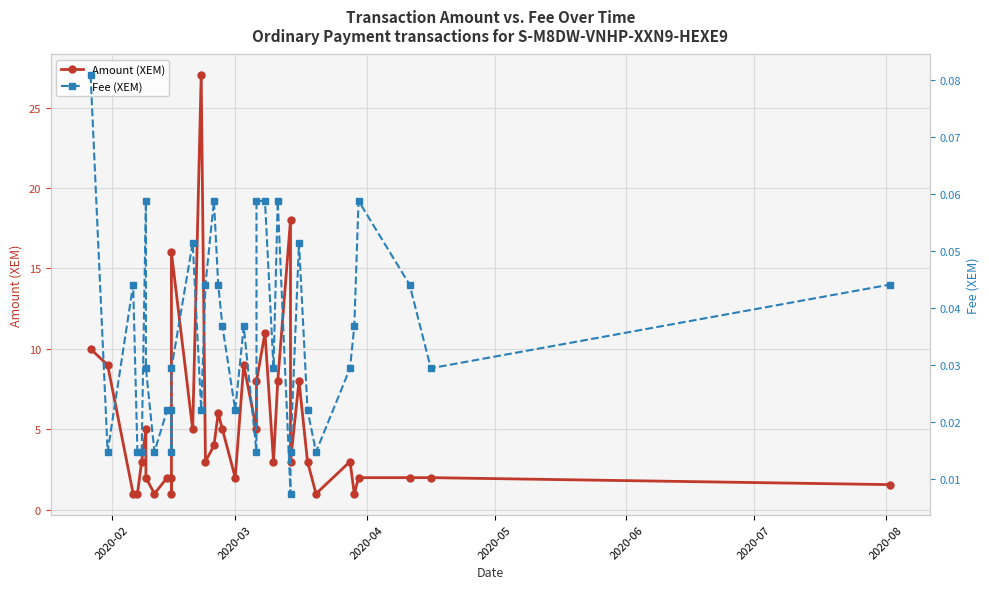

True or false: Fee (XEM) and Amount (XEM) intersect in this chart.

False